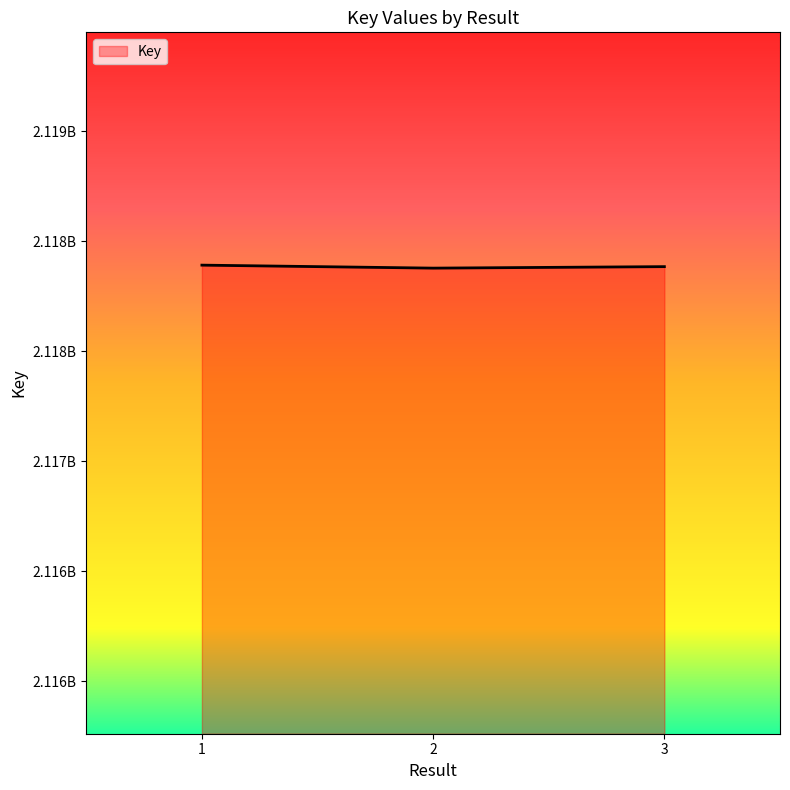

Does the chart display data point markers on the line(s)?

No